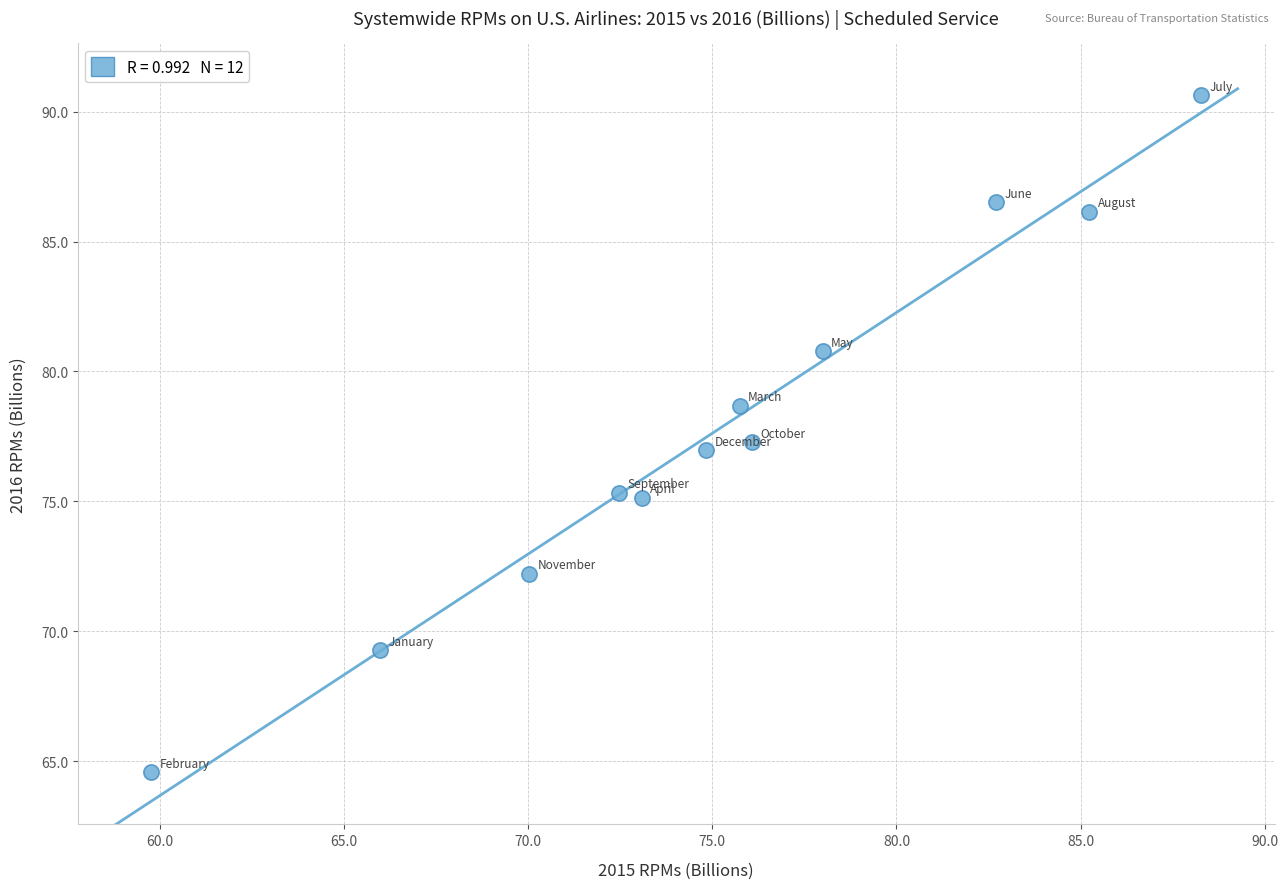

What is the average X value?

75.2